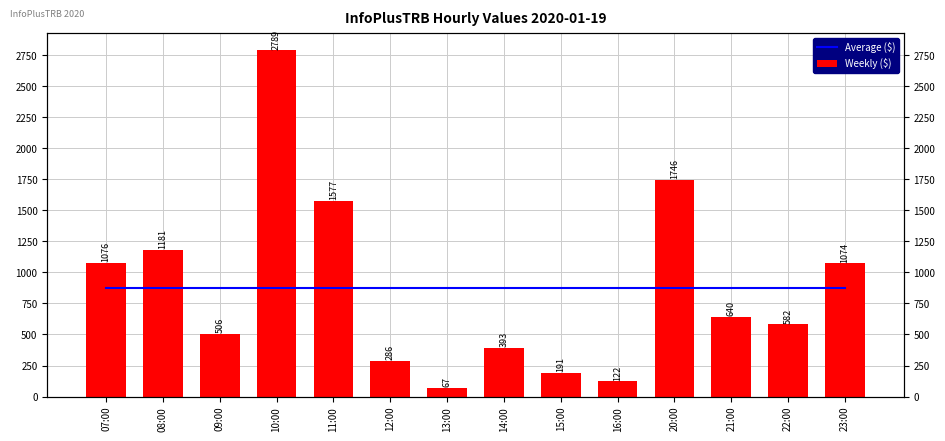

True or false: Weekly ($) has a value of 506.0 at 09:00.

True